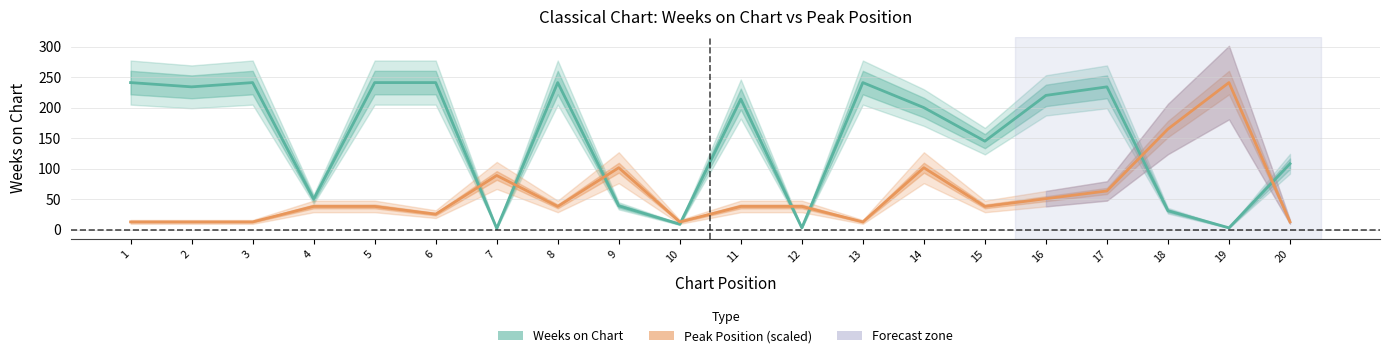

At which label does Weeks on Chart first exceed 214?

1